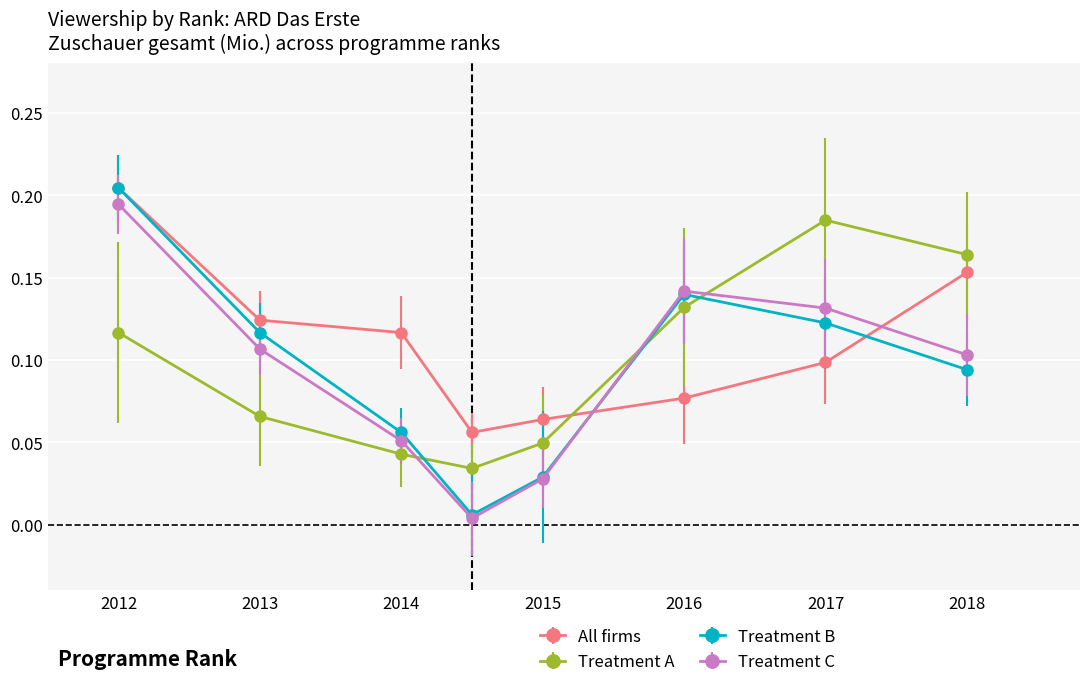

True or false: Treatment B and Treatment C intersect in this chart.

True